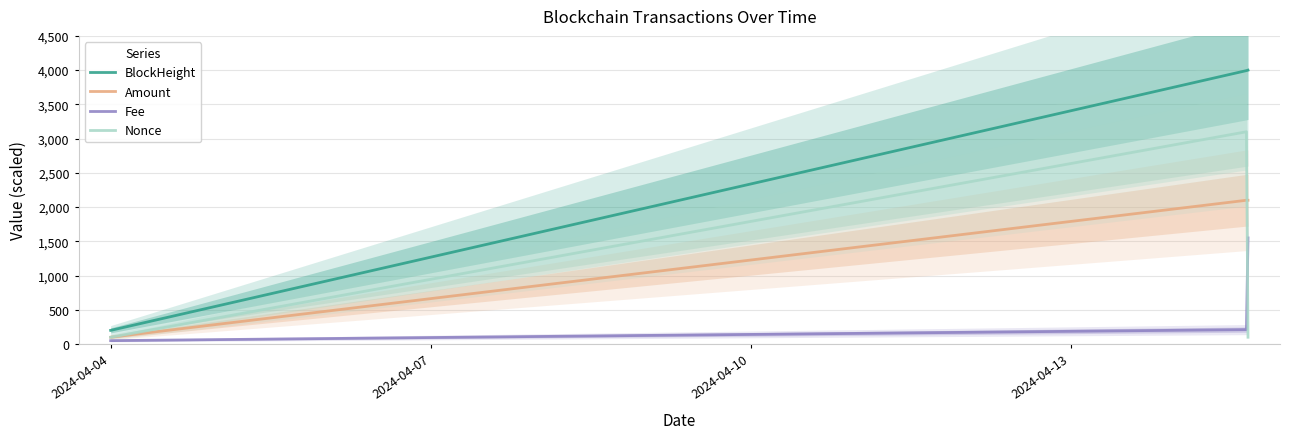

The Fee series shows 66.7 at 2024-04-04. True or false?

False